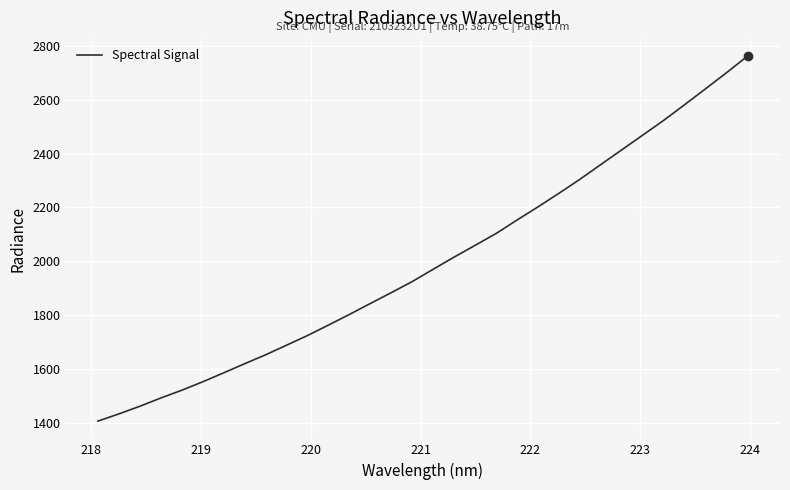

What is the smallest value displayed?

1405.8